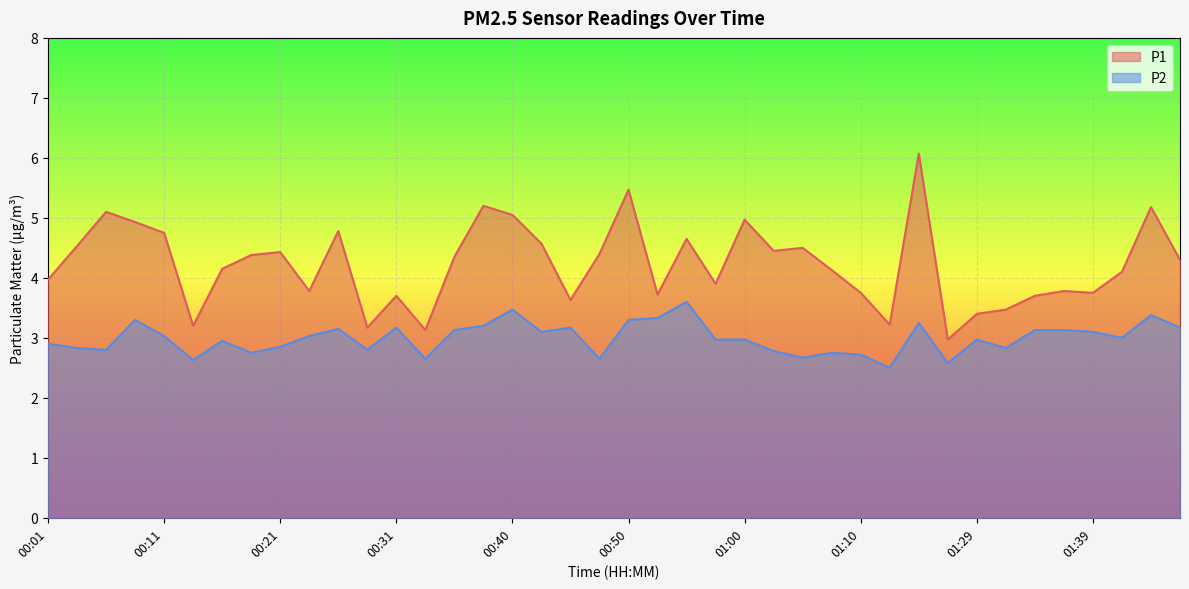

In P1, how many points are lower than both neighbors (excluding endpoints)?

11